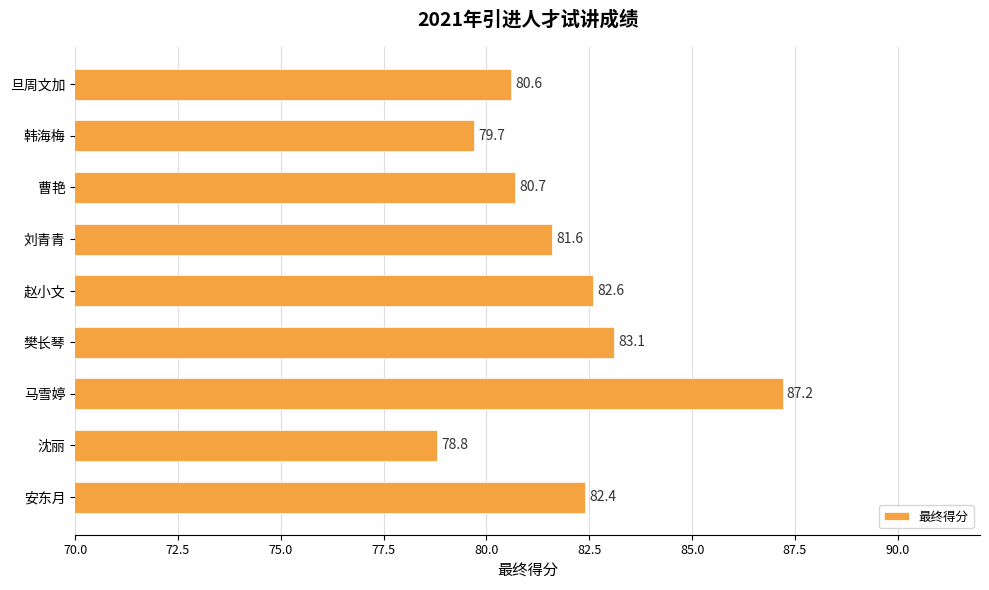

What is the maximum value shown in the chart?

87.2